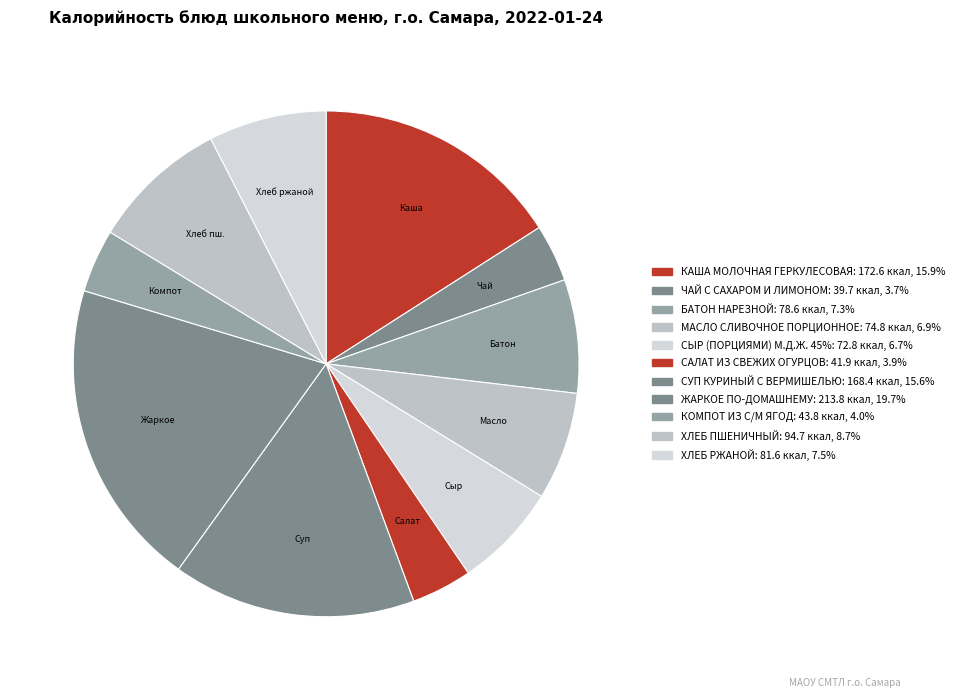

How many slices are in this pie chart?

11